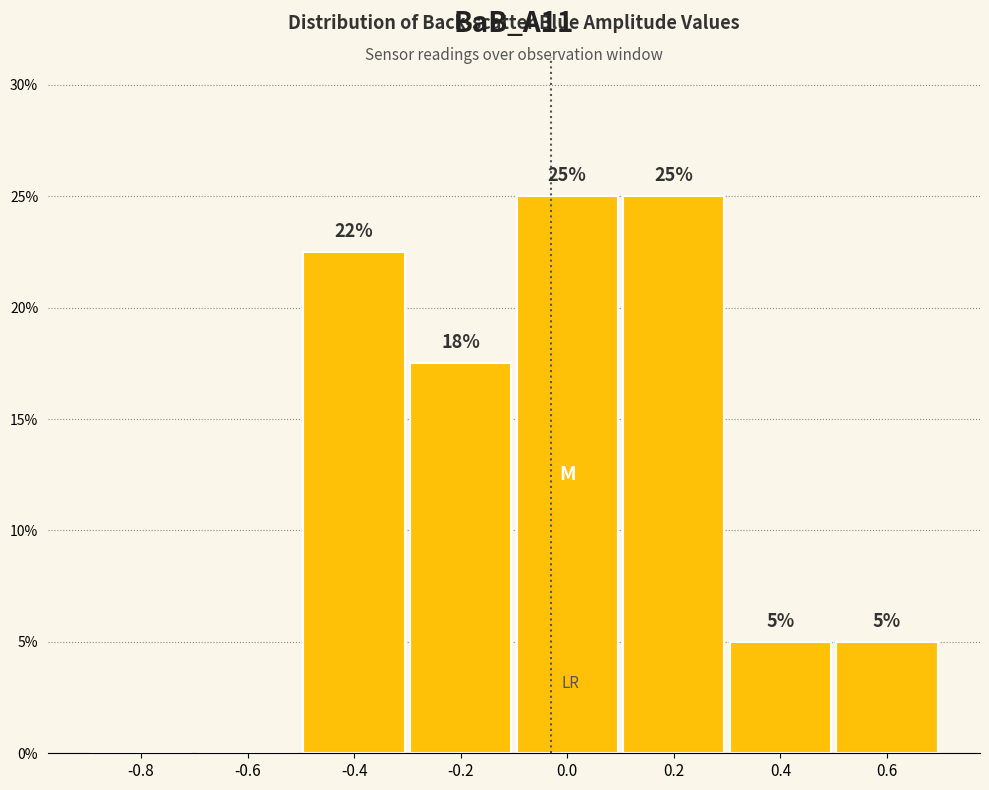

Where does the data first go above 17?

-0.4